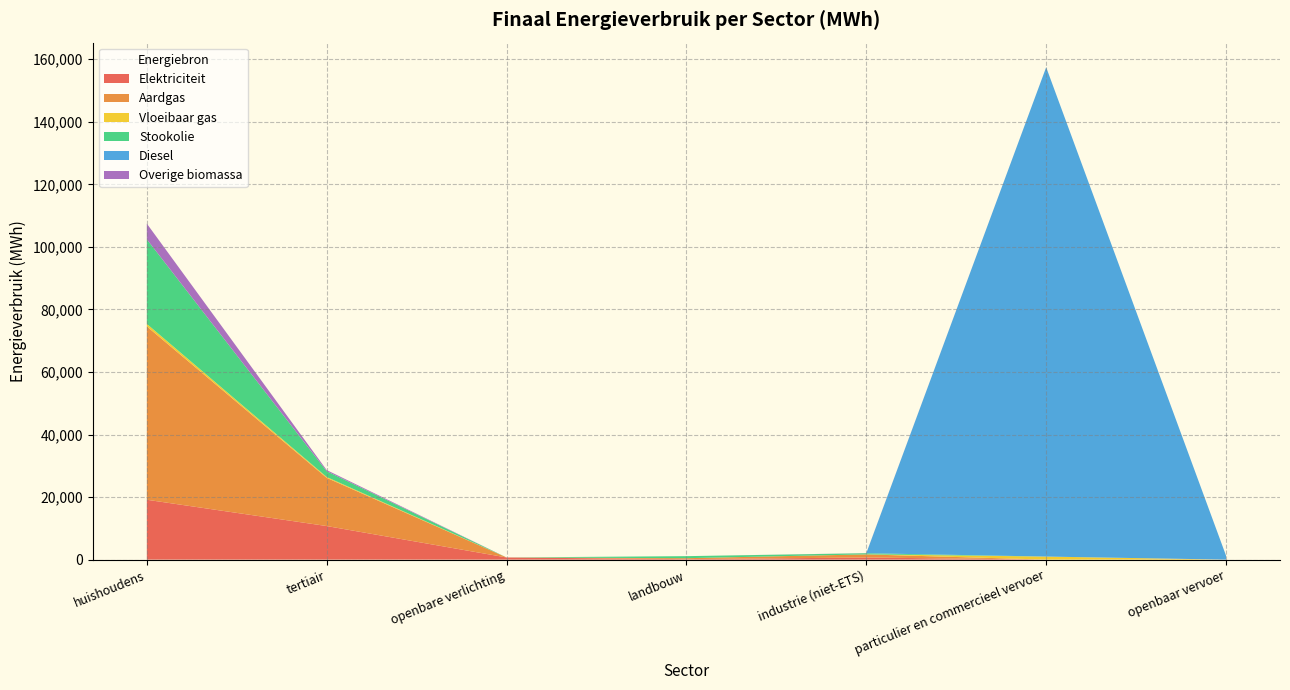

At which category is the sum across all series the highest?

particulier en commercieel vervoer